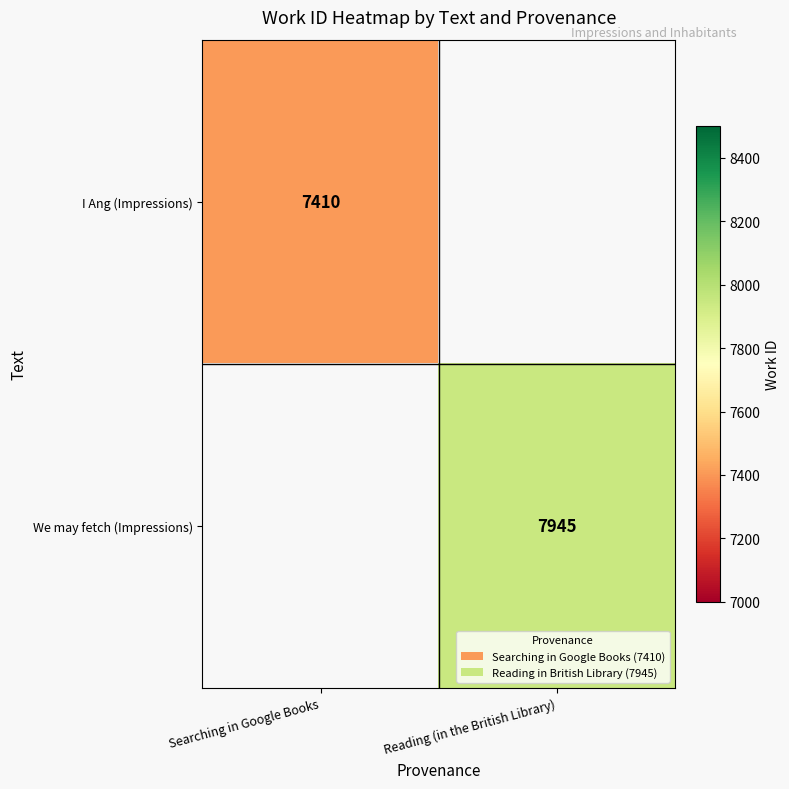

The value of I Ang (Impressions) at Searching in Google Books is 7410. True or false?

True